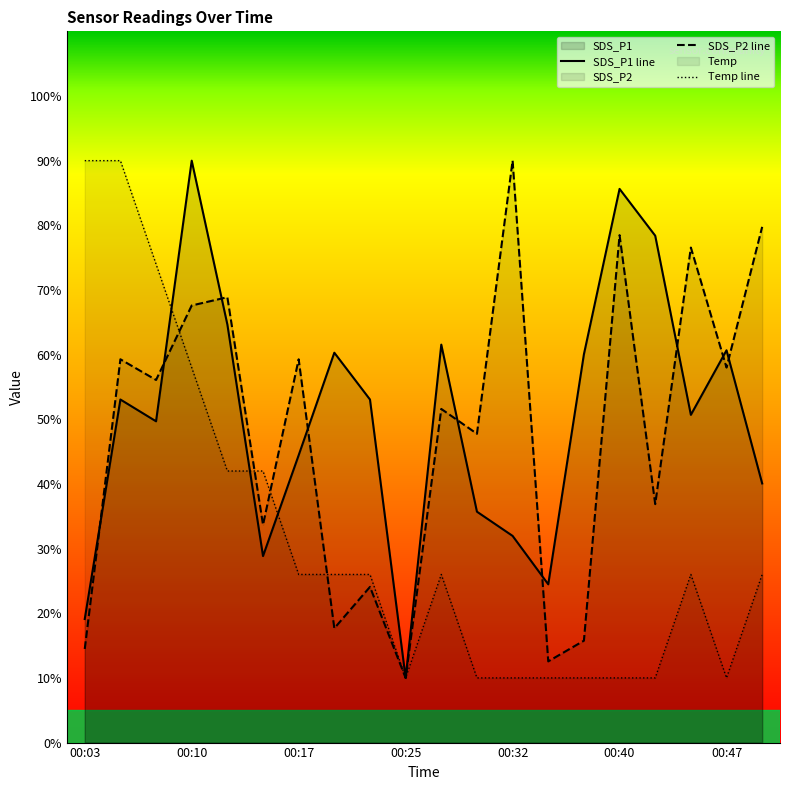

Is the value of Temp at 00:05 greater than the value of SDS_P1 at 00:40?

Yes